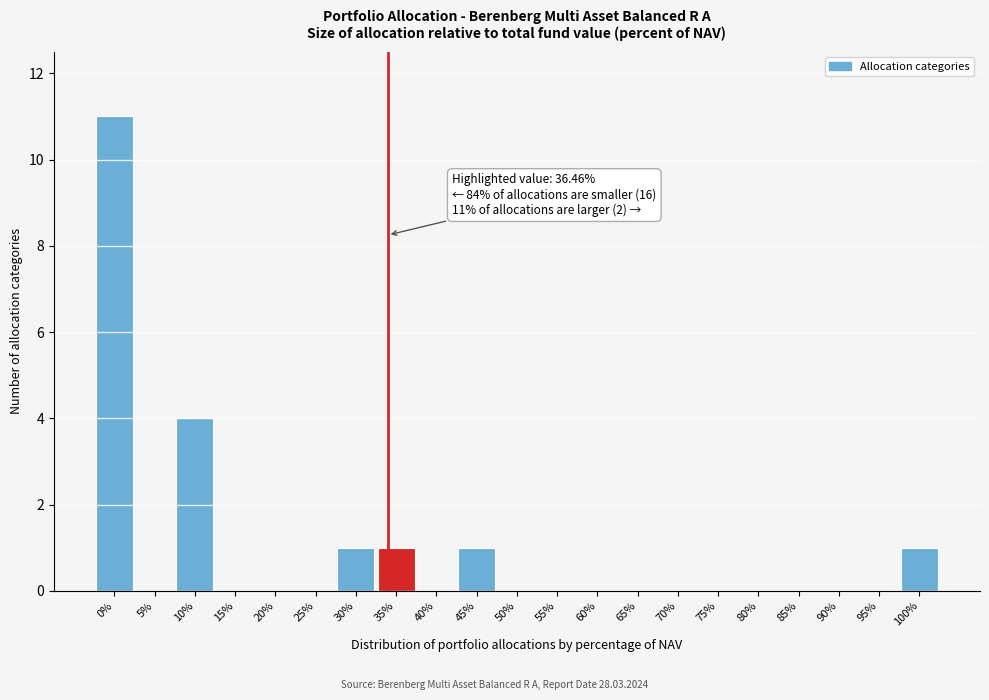

Reading left to right, list all the values displayed in this chart.

0%=11	5%=0	10%=4	15%=0	20%=0	25%=0	30%=1	35%=1	40%=0	45%=1	50%=0	55%=0	60%=0	65%=0	70%=0	75%=0	80%=0	85%=0	90%=0	95%=0	100%=1